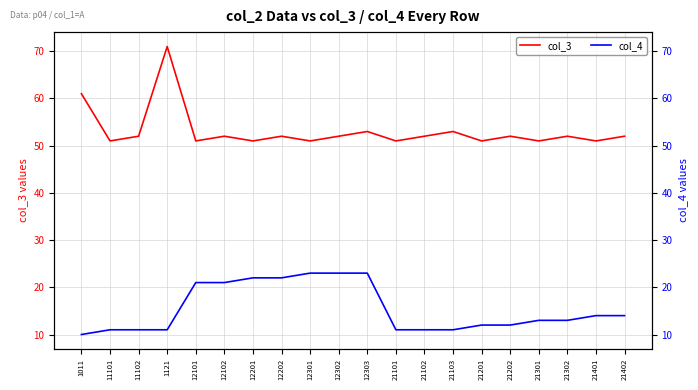

How many lines are shown in the chart?

2